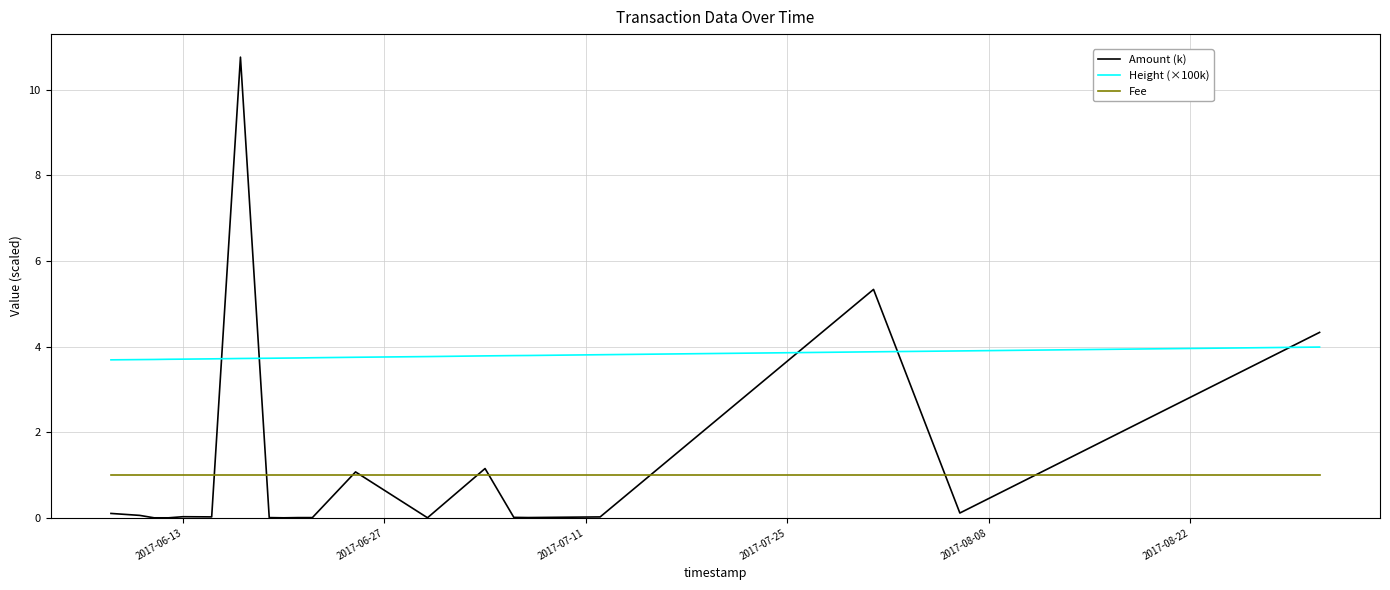

What is the maximum value shown in the chart?

10.8